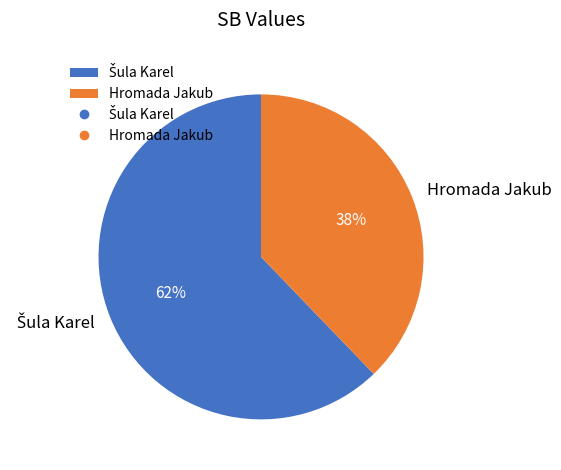

Does Hromada Jakub represent more than half of the total?

No